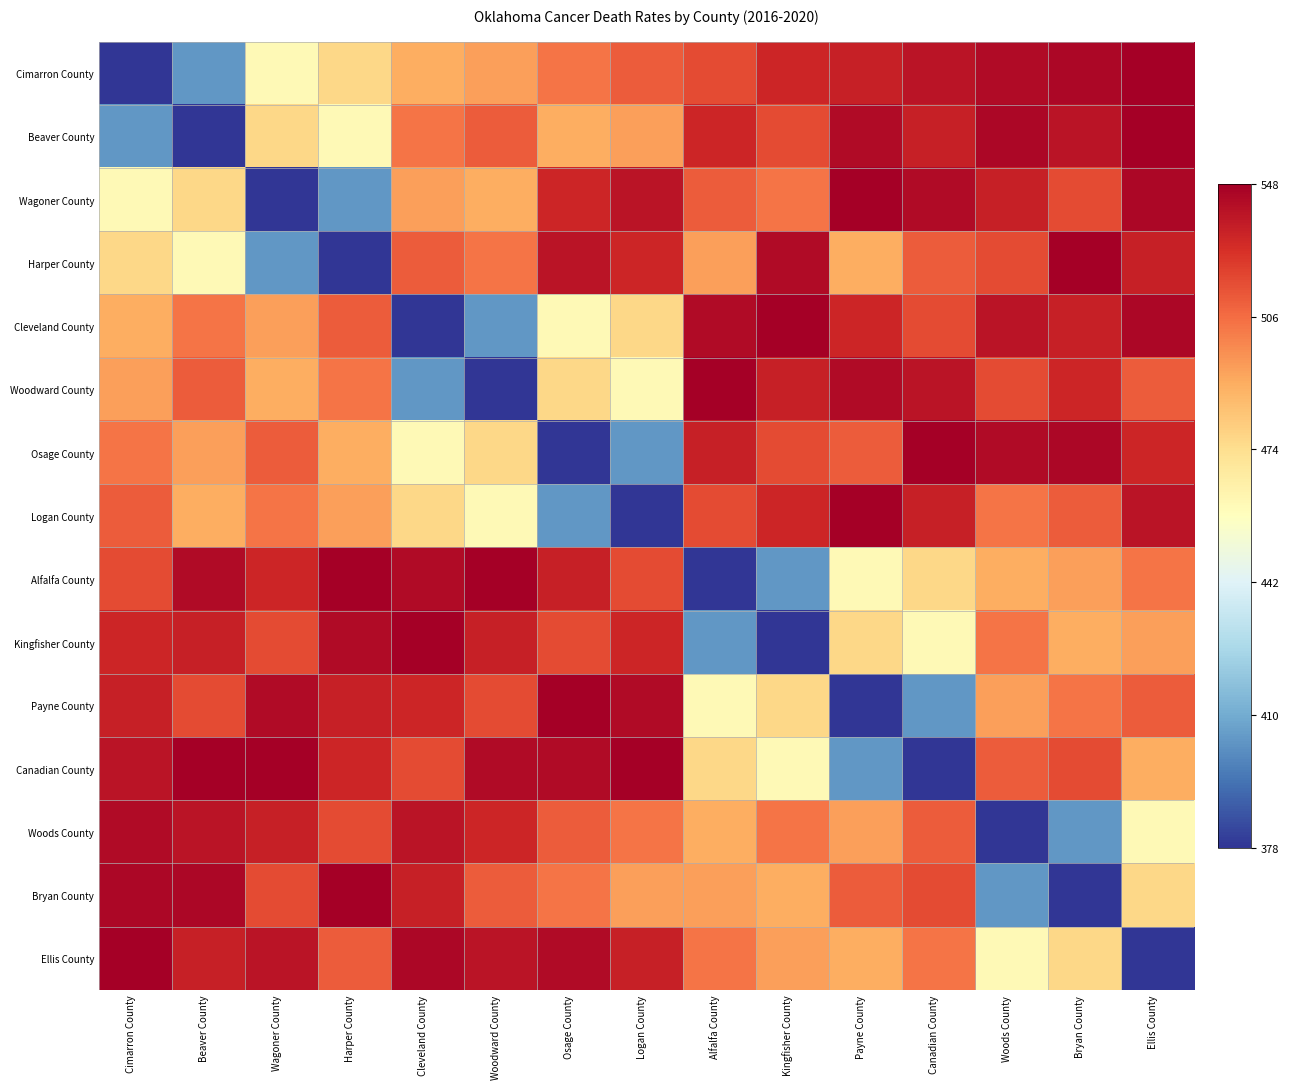

Reading left to right, what are all the values shown in this chart?

Cimarron County: Cimarron County=0.0	Beaver County=0.2	Wagoner County=0.5	Harper County=0.6	Cleveland County=0.7	Woodward County=0.7	Osage County=0.8	Logan County=0.8	Alfalfa County=0.9	Kingfisher County=0.9	Payne County=0.9	Canadian County=1.0	Woods County=1.0	Bryan County=1.0	Ellis County=1.0
Beaver County: Cimarron County=0.2	Beaver County=0.0	Wagoner County=0.6	Harper County=0.5	Cleveland County=0.8	Woodward County=0.8	Osage County=0.7	Logan County=0.7	Alfalfa County=0.9	Kingfisher County=0.9	Payne County=1.0	Canadian County=0.9	Woods County=1.0	Bryan County=1.0	Ellis County=1.0
Wagoner County: Cimarron County=0.5	Beaver County=0.6	Wagoner County=0.0	Harper County=0.2	Cleveland County=0.7	Woodward County=0.7	Osage County=0.9	Logan County=1.0	Alfalfa County=0.8	Kingfisher County=0.8	Payne County=1.0	Canadian County=1.0	Woods County=0.9	Bryan County=0.9	Ellis County=1.0
Harper County: Cimarron County=0.6	Beaver County=0.5	Wagoner County=0.2	Harper County=0.0	Cleveland County=0.8	Woodward County=0.8	Osage County=1.0	Logan County=0.9	Alfalfa County=0.7	Kingfisher County=1.0	Payne County=0.7	Canadian County=0.8	Woods County=0.9	Bryan County=1.0	Ellis County=0.9
Cleveland County: Cimarron County=0.7	Beaver County=0.8	Wagoner County=0.7	Harper County=0.8	Cleveland County=0.0	Woodward County=0.2	Osage County=0.5	Logan County=0.6	Alfalfa County=1.0	Kingfisher County=1.0	Payne County=0.9	Canadian County=0.9	Woods County=1.0	Bryan County=0.9	Ellis County=1.0
Woodward County: Cimarron County=0.7	Beaver County=0.8	Wagoner County=0.7	Harper County=0.8	Cleveland County=0.2	Woodward County=0.0	Osage County=0.6	Logan County=0.5	Alfalfa County=1.0	Kingfisher County=0.9	Payne County=1.0	Canadian County=1.0	Woods County=0.9	Bryan County=0.9	Ellis County=0.8
Osage County: Cimarron County=0.8	Beaver County=0.7	Wagoner County=0.8	Harper County=0.7	Cleveland County=0.5	Woodward County=0.6	Osage County=0.0	Logan County=0.2	Alfalfa County=0.9	Kingfisher County=0.9	Payne County=0.8	Canadian County=1.0	Woods County=1.0	Bryan County=1.0	Ellis County=0.9
Logan County: Cimarron County=0.8	Beaver County=0.7	Wagoner County=0.8	Harper County=0.7	Cleveland County=0.6	Woodward County=0.5	Osage County=0.2	Logan County=0.0	Alfalfa County=0.9	Kingfisher County=0.9	Payne County=1.0	Canadian County=0.9	Woods County=0.8	Bryan County=0.8	Ellis County=1.0
Alfalfa County: Cimarron County=0.9	Beaver County=1.0	Wagoner County=0.9	Harper County=1.0	Cleveland County=1.0	Woodward County=1.0	Osage County=0.9	Logan County=0.9	Alfalfa County=0.0	Kingfisher County=0.2	Payne County=0.5	Canadian County=0.6	Woods County=0.7	Bryan County=0.7	Ellis County=0.8
Kingfisher County: Cimarron County=0.9	Beaver County=0.9	Wagoner County=0.9	Harper County=1.0	Cleveland County=1.0	Woodward County=0.9	Osage County=0.9	Logan County=0.9	Alfalfa County=0.2	Kingfisher County=0.0	Payne County=0.6	Canadian County=0.5	Woods County=0.8	Bryan County=0.7	Ellis County=0.7
Payne County: Cimarron County=0.9	Beaver County=0.9	Wagoner County=1.0	Harper County=0.9	Cleveland County=0.9	Woodward County=0.9	Osage County=1.0	Logan County=1.0	Alfalfa County=0.5	Kingfisher County=0.6	Payne County=0.0	Canadian County=0.2	Woods County=0.7	Bryan County=0.8	Ellis County=0.8
Canadian County: Cimarron County=1.0	Beaver County=1.0	Wagoner County=1.0	Harper County=0.9	Cleveland County=0.9	Woodward County=1.0	Osage County=1.0	Logan County=1.0	Alfalfa County=0.6	Kingfisher County=0.5	Payne County=0.2	Canadian County=0.0	Woods County=0.8	Bryan County=0.9	Ellis County=0.7
Woods County: Cimarron County=1.0	Beaver County=1.0	Wagoner County=0.9	Harper County=0.9	Cleveland County=1.0	Woodward County=0.9	Osage County=0.8	Logan County=0.8	Alfalfa County=0.7	Kingfisher County=0.8	Payne County=0.7	Canadian County=0.8	Woods County=0.0	Bryan County=0.2	Ellis County=0.5
Bryan County: Cimarron County=1.0	Beaver County=1.0	Wagoner County=0.9	Harper County=1.0	Cleveland County=0.9	Woodward County=0.8	Osage County=0.8	Logan County=0.7	Alfalfa County=0.7	Kingfisher County=0.7	Payne County=0.8	Canadian County=0.9	Woods County=0.2	Bryan County=0.0	Ellis County=0.6
Ellis County: Cimarron County=1.0	Beaver County=0.9	Wagoner County=1.0	Harper County=0.8	Cleveland County=1.0	Woodward County=1.0	Osage County=1.0	Logan County=0.9	Alfalfa County=0.8	Kingfisher County=0.7	Payne County=0.7	Canadian County=0.8	Woods County=0.5	Bryan County=0.6	Ellis County=0.0